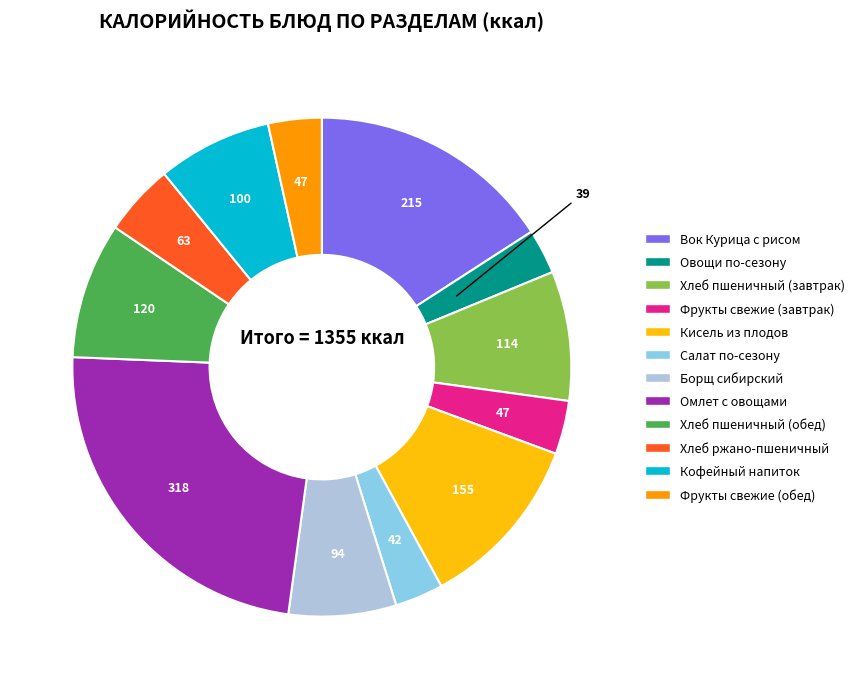

Does any single category account for the majority?

No